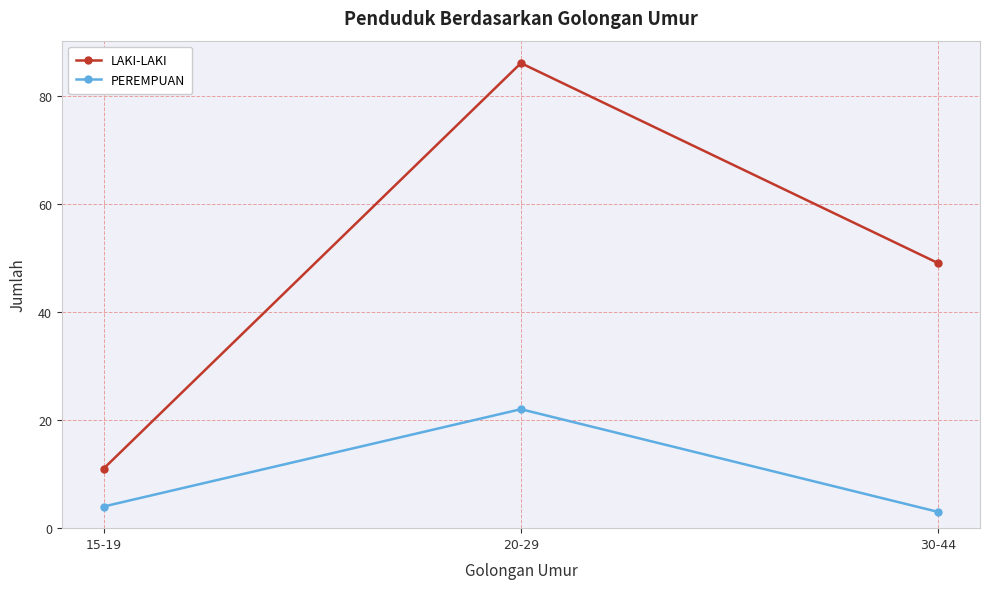

Does the chart have visible grid lines?

Yes